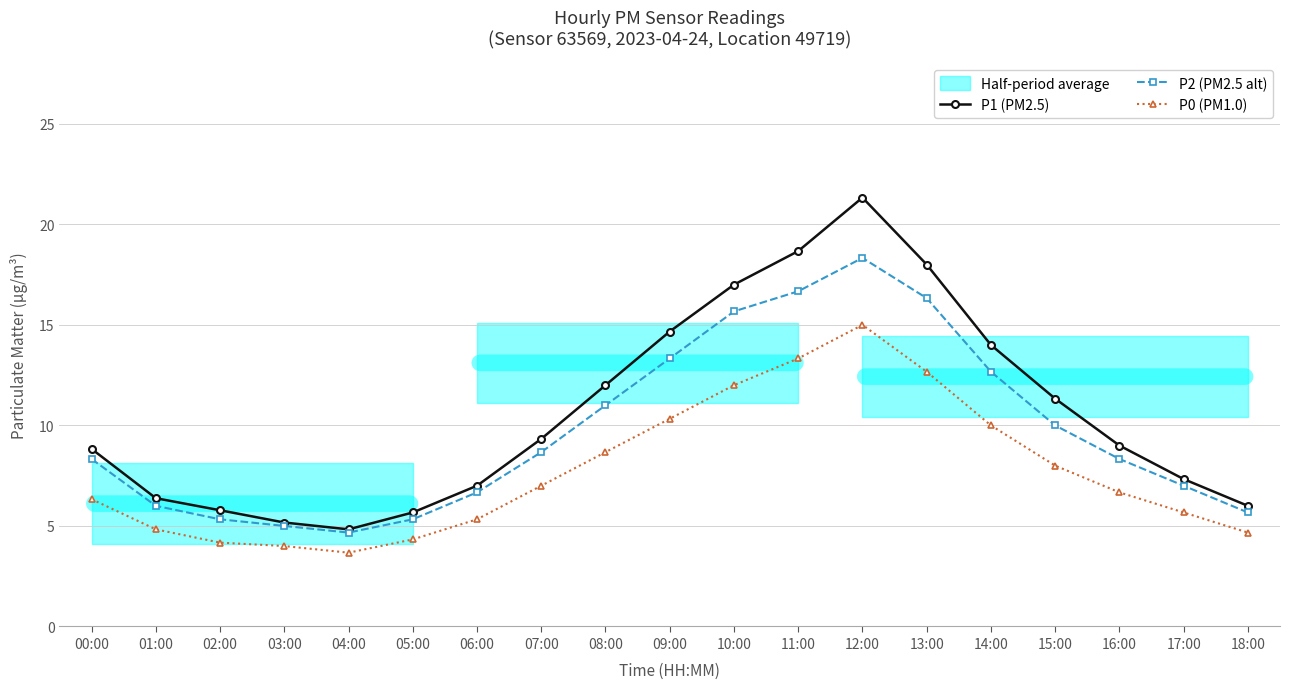

Reading right to left, extract all data points from this chart.

P1 (PM2.5): 18:00=6.0	17:00=7.3	16:00=9.0	15:00=11.3	14:00=14.0	13:00=18.0	12:00=21.3	11:00=18.7	10:00=17.0	09:00=14.7	08:00=12.0	07:00=9.3	06:00=7.0	05:00=5.7	04:00=4.8	03:00=5.2	02:00=5.8	01:00=6.4	00:00=8.8
P2 (PM2.5 alt): 18:00=5.7	17:00=7.0	16:00=8.3	15:00=10.0	14:00=12.7	13:00=16.3	12:00=18.3	11:00=16.7	10:00=15.7	09:00=13.3	08:00=11.0	07:00=8.7	06:00=6.7	05:00=5.3	04:00=4.7	03:00=5.0	02:00=5.3	01:00=6.0	00:00=8.3
P0 (PM1.0): 18:00=4.7	17:00=5.7	16:00=6.7	15:00=8.0	14:00=10.0	13:00=12.7	12:00=15.0	11:00=13.3	10:00=12.0	09:00=10.3	08:00=8.7	07:00=7.0	06:00=5.3	05:00=4.3	04:00=3.7	03:00=4.0	02:00=4.2	01:00=4.8	00:00=6.3